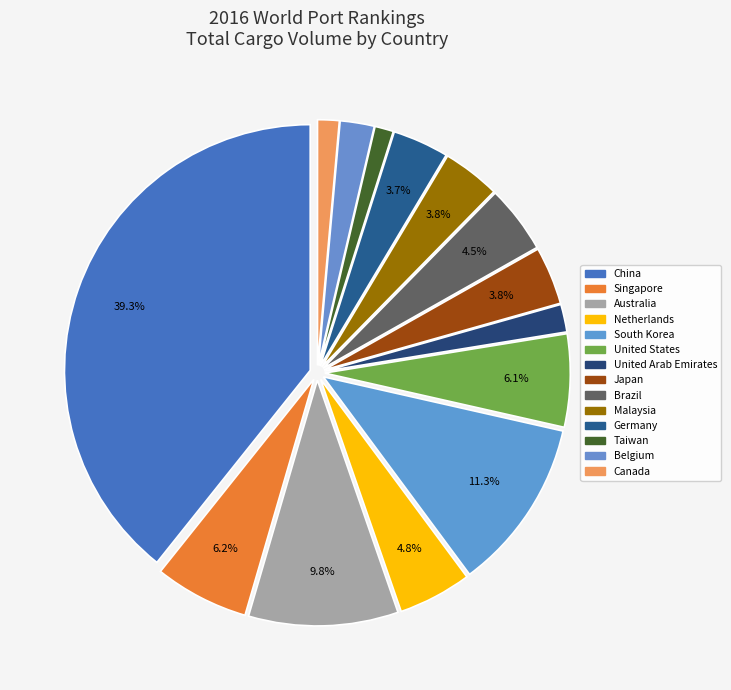

Do Belgium and Malaysia together represent more than half of the pie?

No